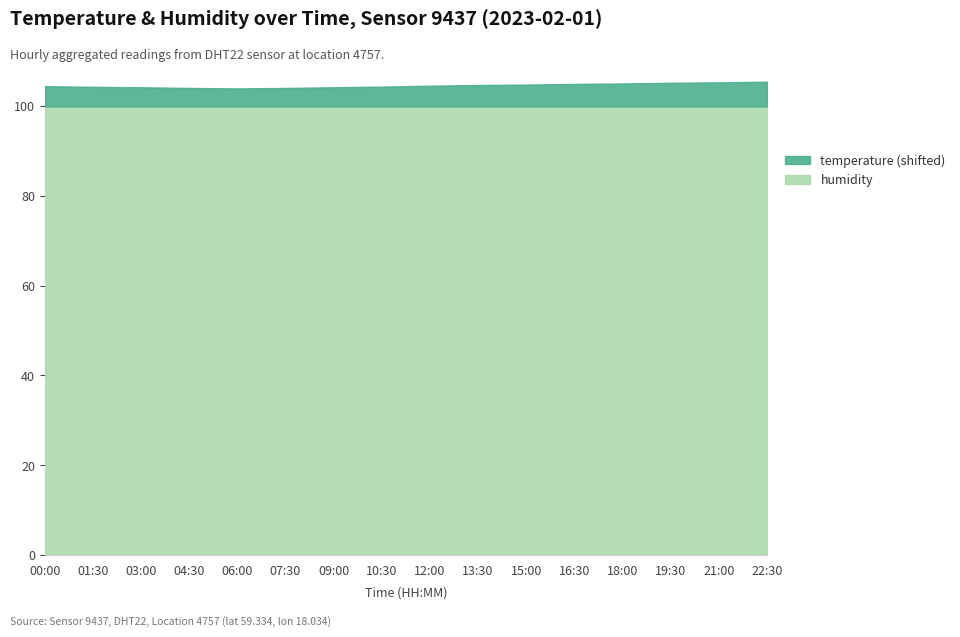

Where is humidity nearest to the value 99?

00:00